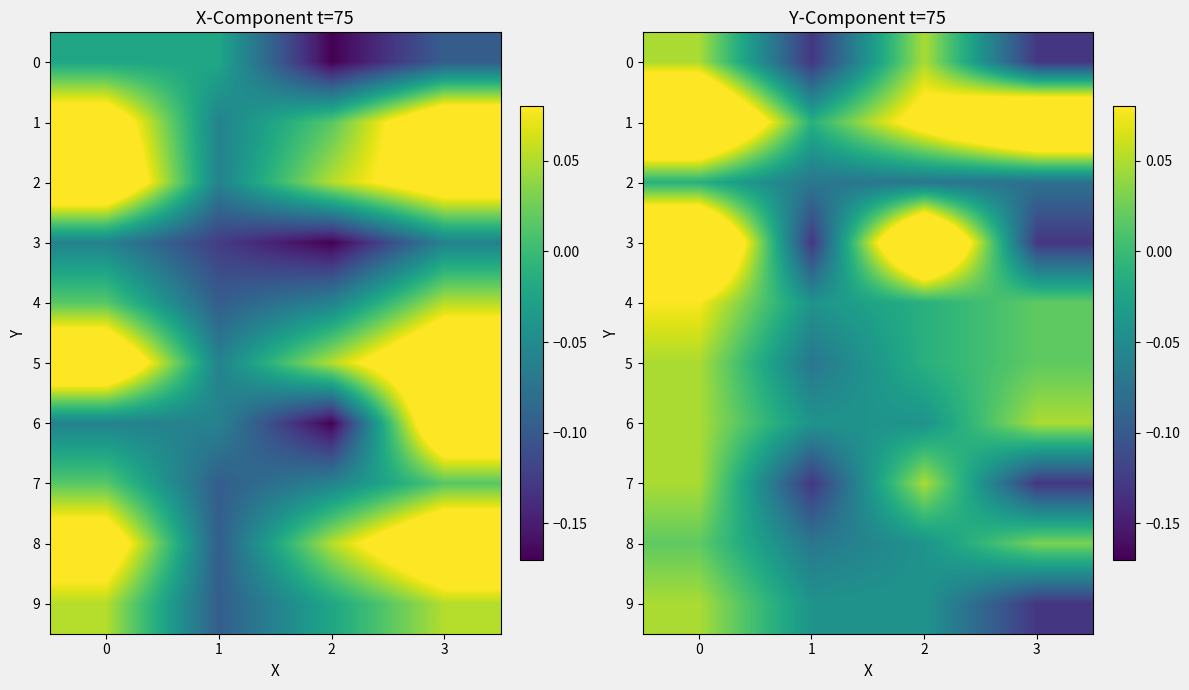

True or false: 2 has a value of -0.1 at 3.

False